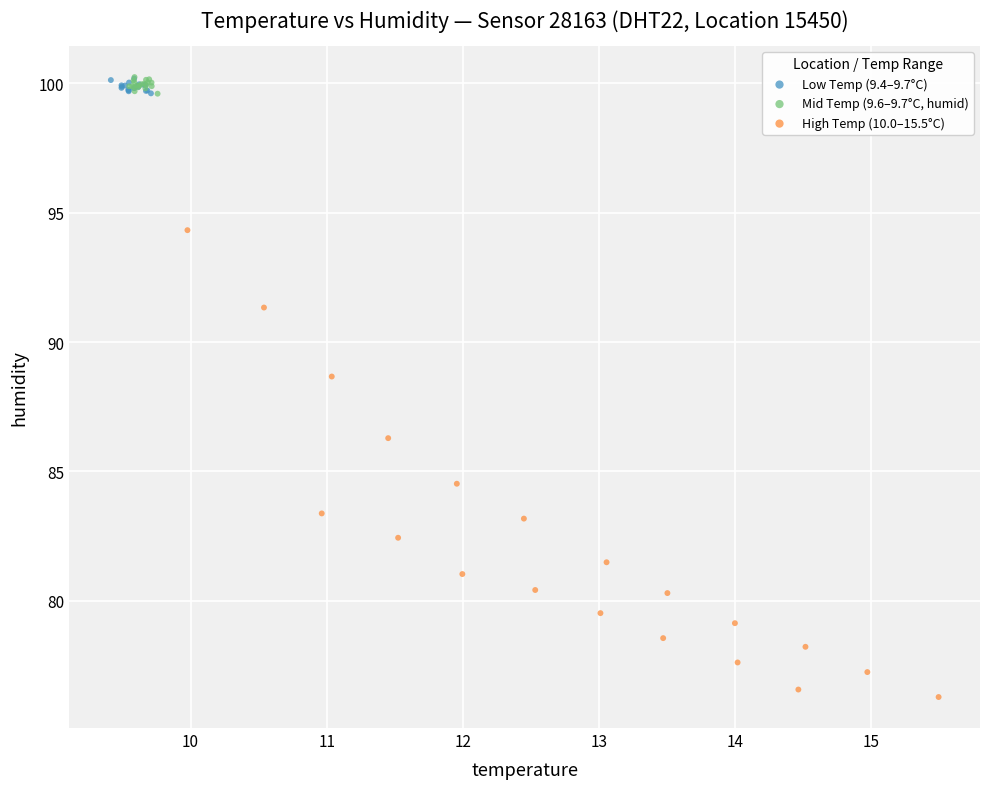

Which series contains the lowest Y value?

High Temp (10.0–15.5°C)